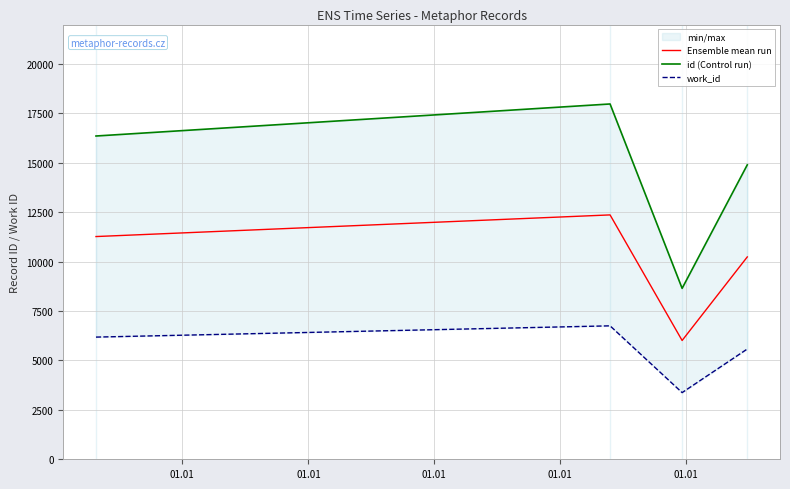

What is the average value of the Ensemble mean run series?

9972.8